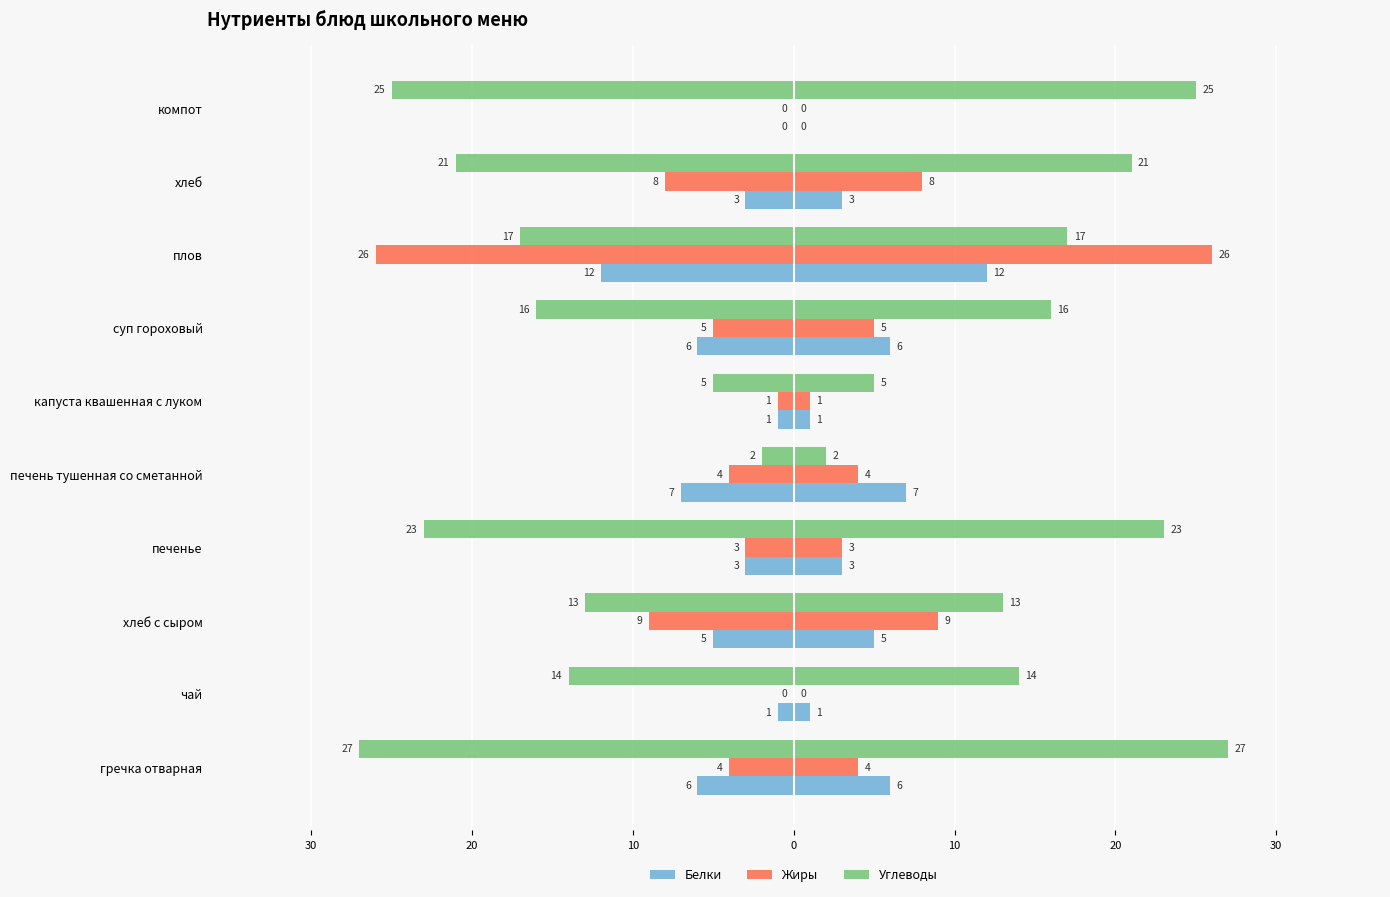

How many negative values does the Жиры series have?

8